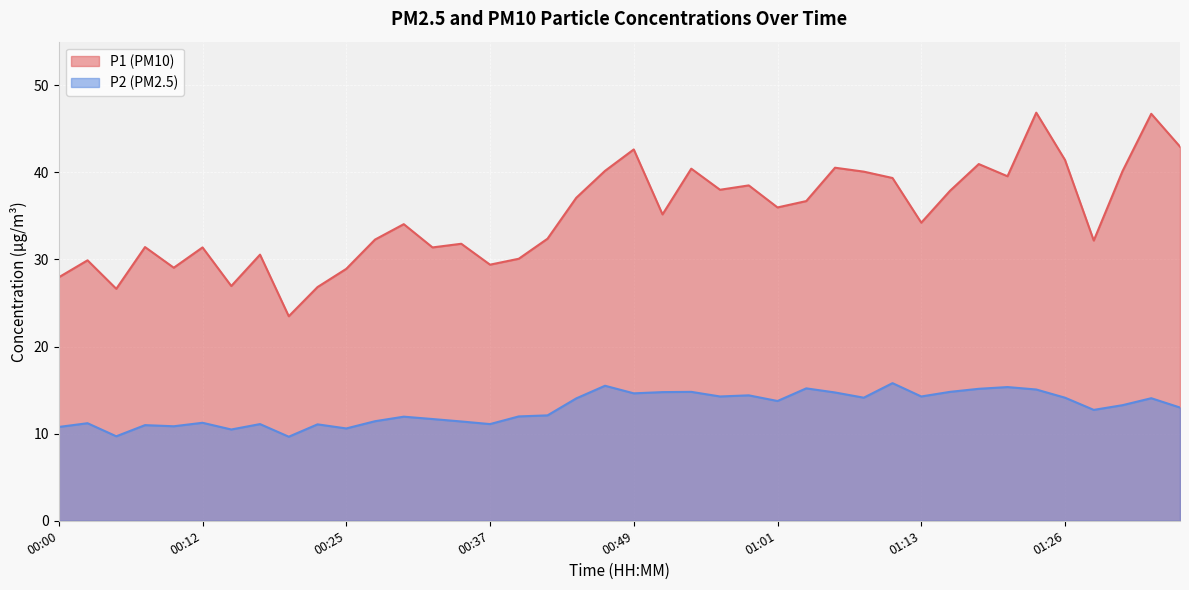

What are all the series names shown in the legend?

P1, P2